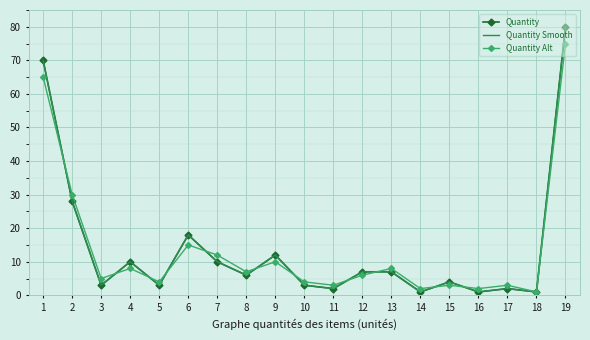

What is the difference between the highest and lowest values at 4?

2